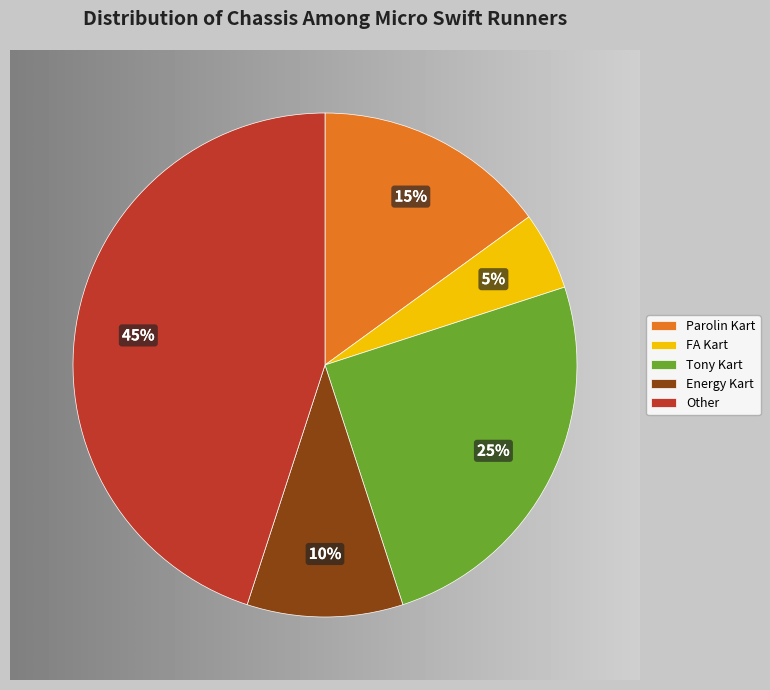

Is it true that FA Kart is 5% of the pie?

True